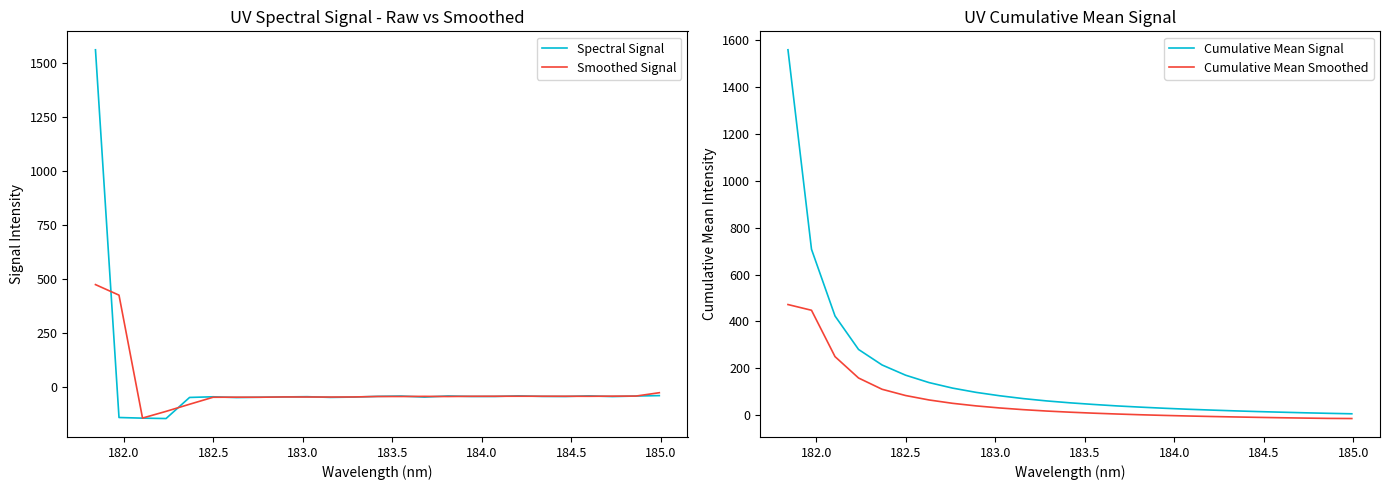

Reading left to right, list all the values displayed in this chart.

Spectral Signal: 1559.9	-143.5	-146.5	-148.3	-50.6	-47.6	-51.1	-49.6	-48.3	-47.1	-50.4	-48.9	-45.6	-44.1	-49.1	-43.7	-46.1	-46.1	-43.2	-45.7	-46.2	-43.2	-46.6	-44.1	-42.1
Smoothed Signal: 472.1	423.3	-146.1	-115.2	-82.2	-49.8	-49.4	-49.6	-48.3	-48.6	-48.8	-48.3	-46.2	-46.3	-45.6	-46.3	-45.3	-45.1	-45.0	-45.1	-45.1	-45.3	-44.6	-44.3	-28.7
Cumulative Mean Signal: 1559.9	708.2	423.3	280.4	214.2	170.6	138.9	115.3	97.2	82.7	70.6	60.7	52.5	45.6	39.3	34.1	29.4	25.2	21.6	18.2	15.1	12.5	9.9	7.7	5.7
Cumulative Mean Smoothed: 472.1	447.7	249.8	158.5	110.4	83.7	64.7	50.4	39.4	30.6	23.4	17.4	12.5	8.3	4.7	1.5	-1.2	-3.7	-5.8	-7.8	-9.6	-11.2	-12.6	-14.0	-14.6